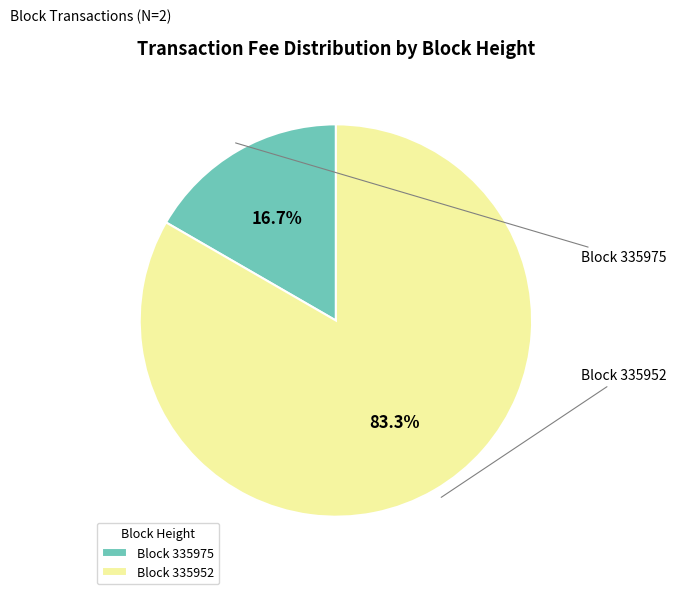

Which slice is the largest?

Block 335952